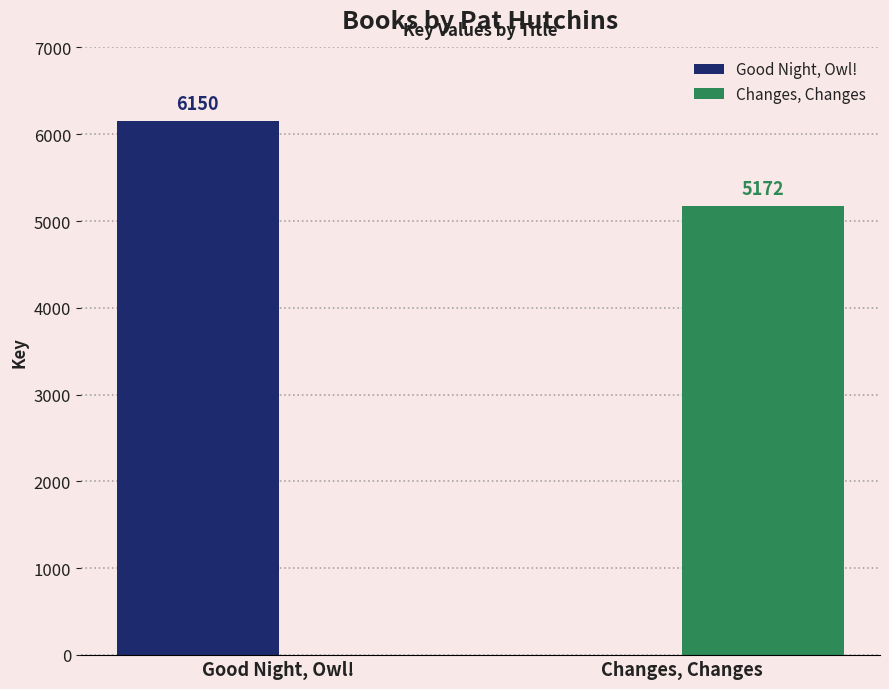

What is the maximum value shown in the chart?

6150